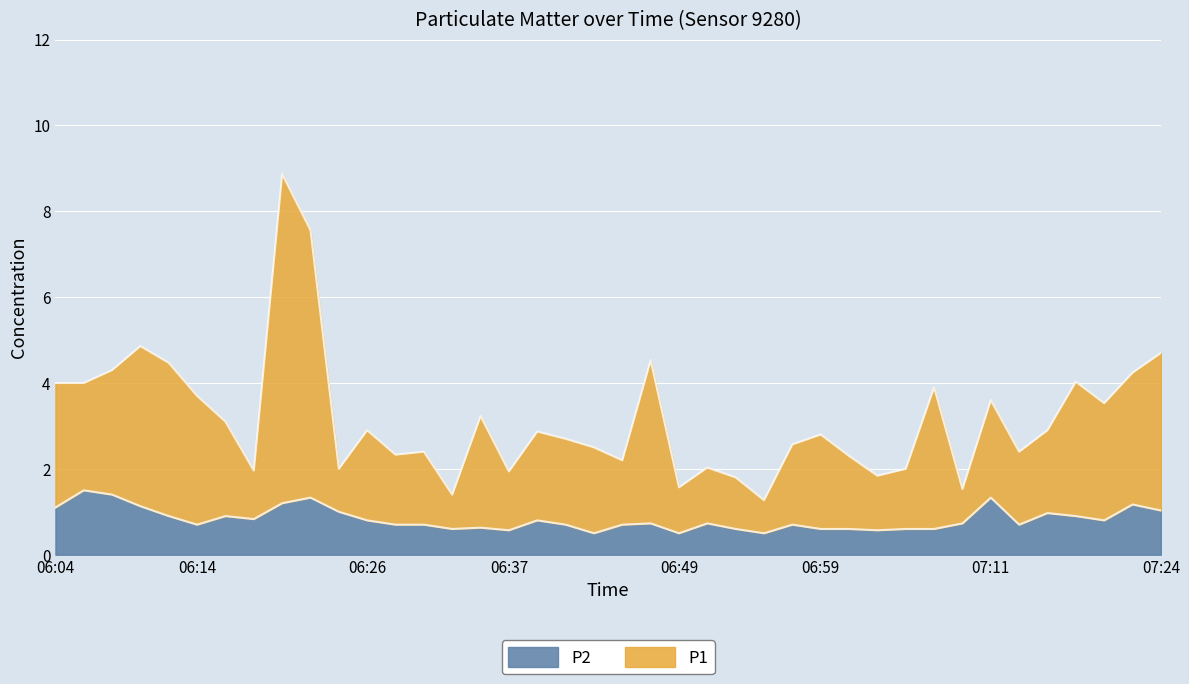

What is the label of the 6th point from the left?

06:14